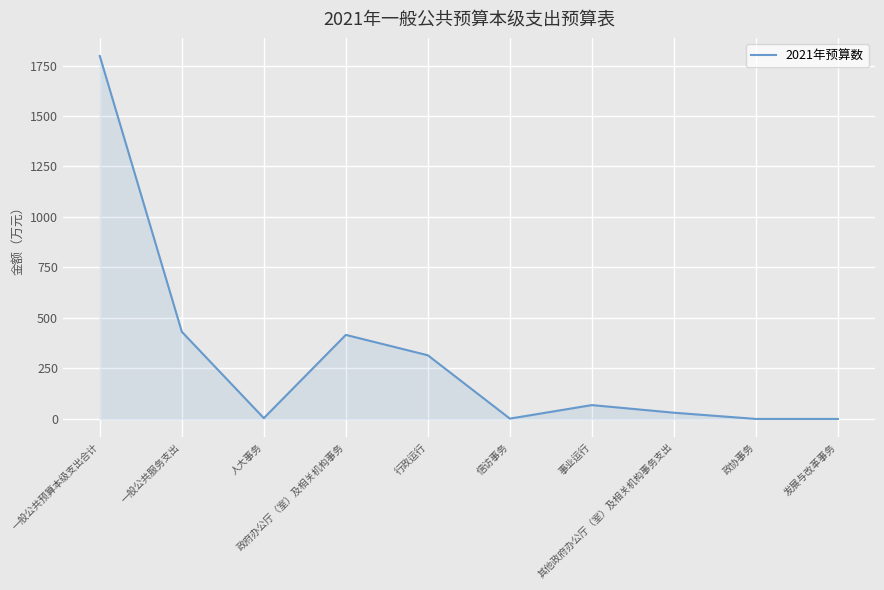

What is the greatest value displayed?

1797.0